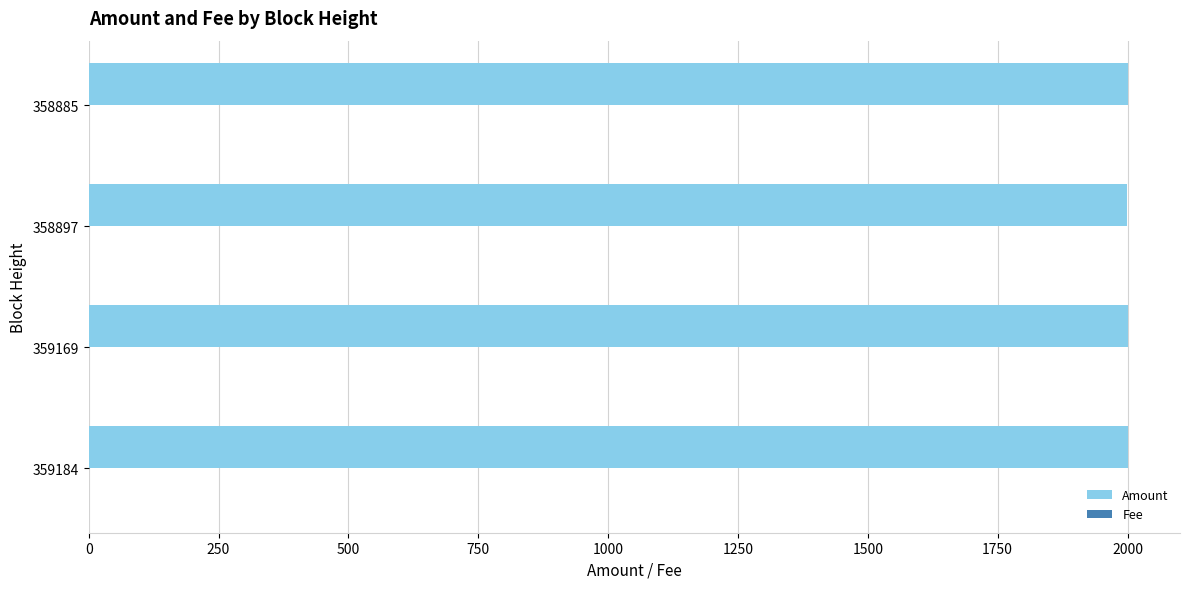

Which series has the largest total across all categories?

Amount